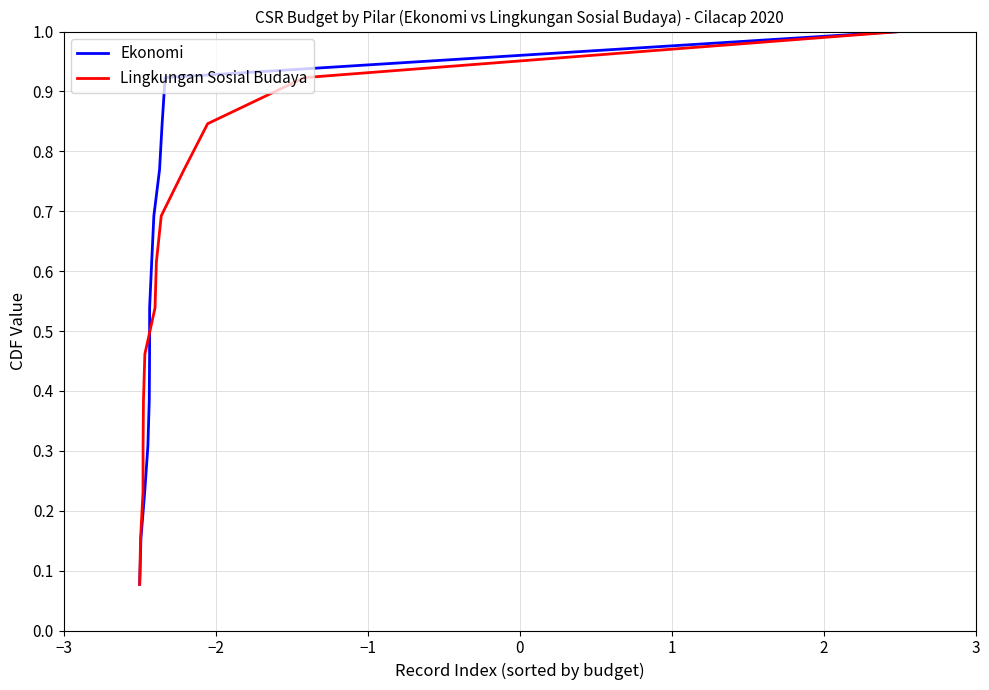

What is the label of the 9th point from the right?

1